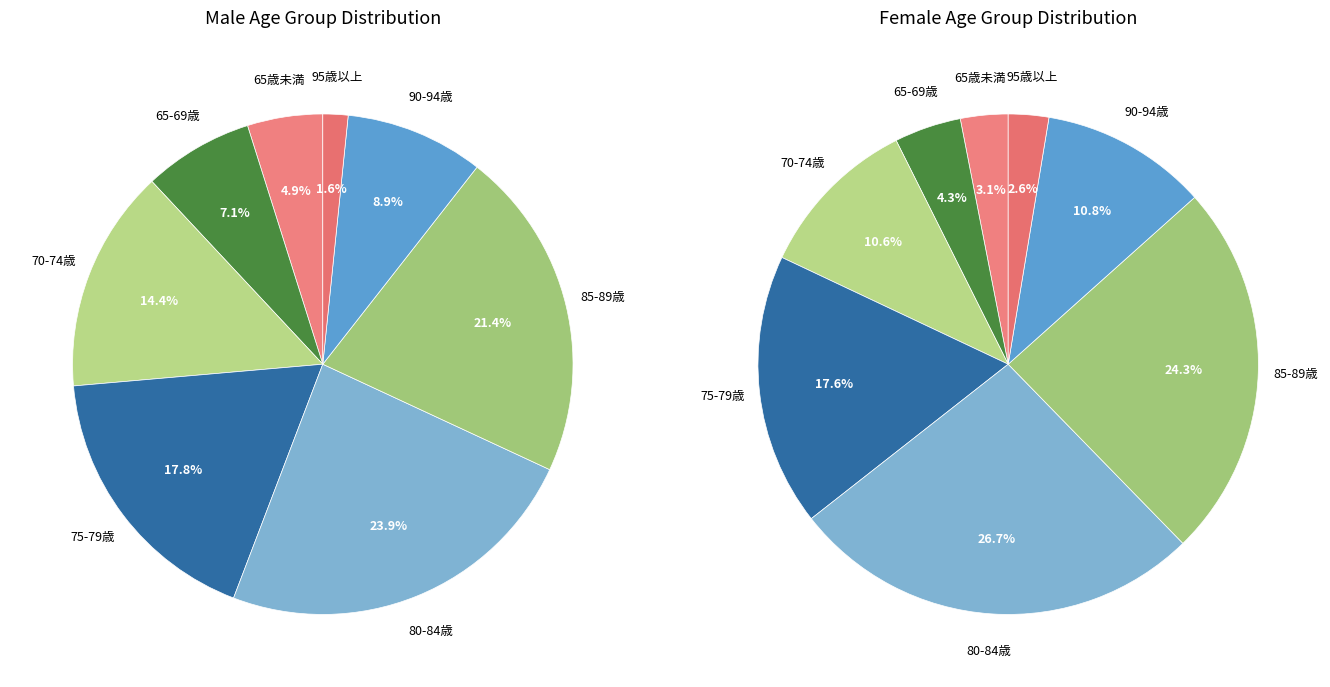

To the nearest percent, what percentage of the pie is 90-94歳?

9%